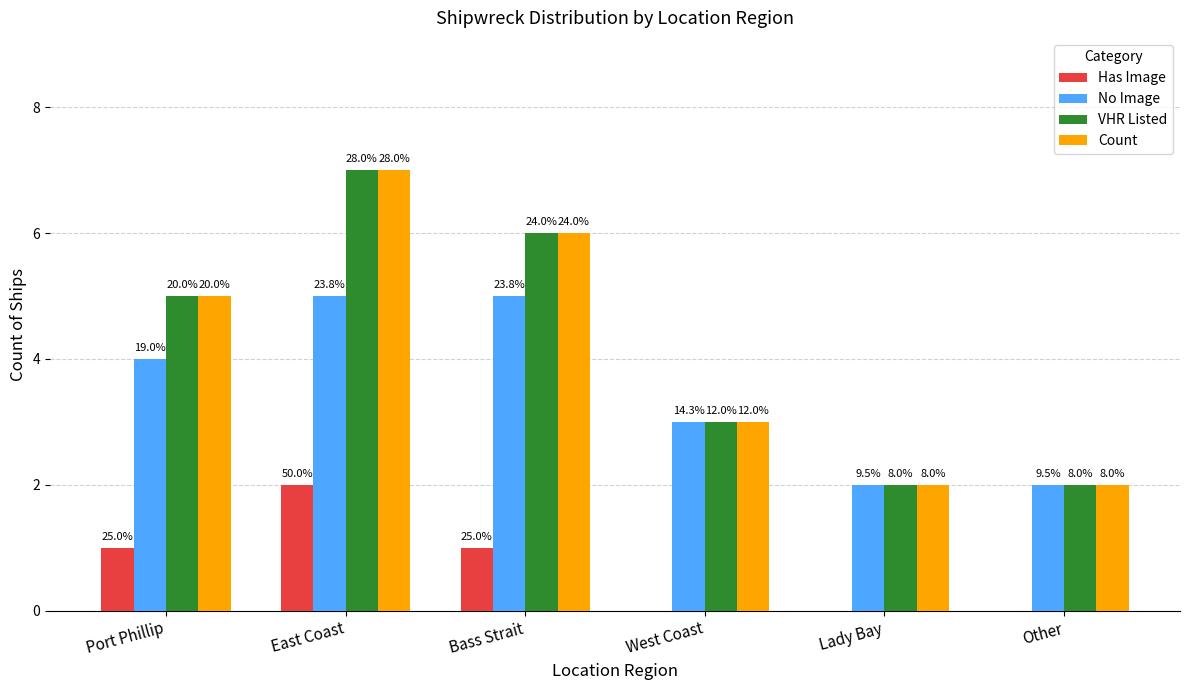

What are all the series names shown in the legend?

Has Image, No Image, VHR Listed, Count